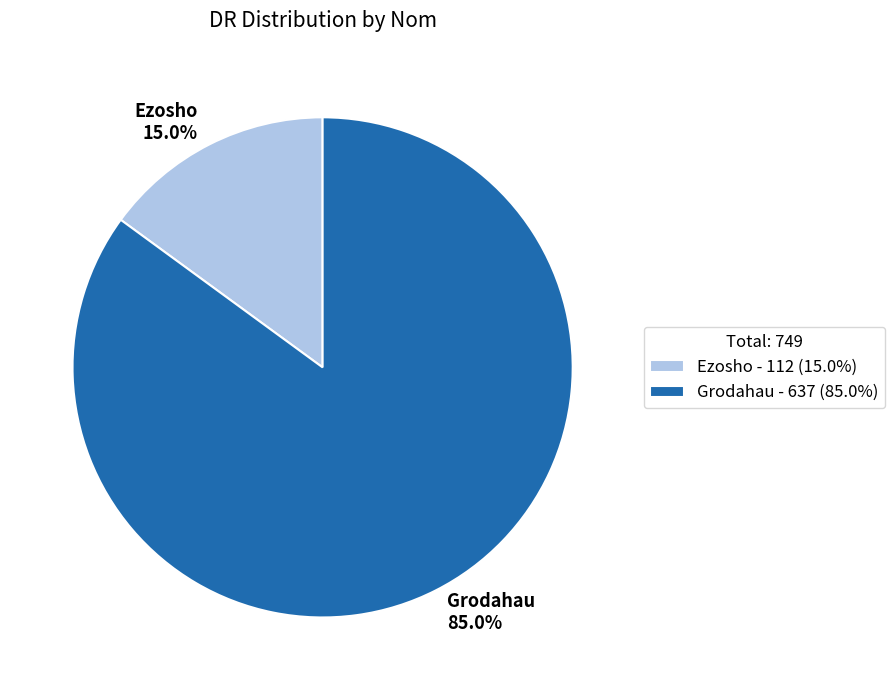

Which category accounts for the majority?

Grodahau